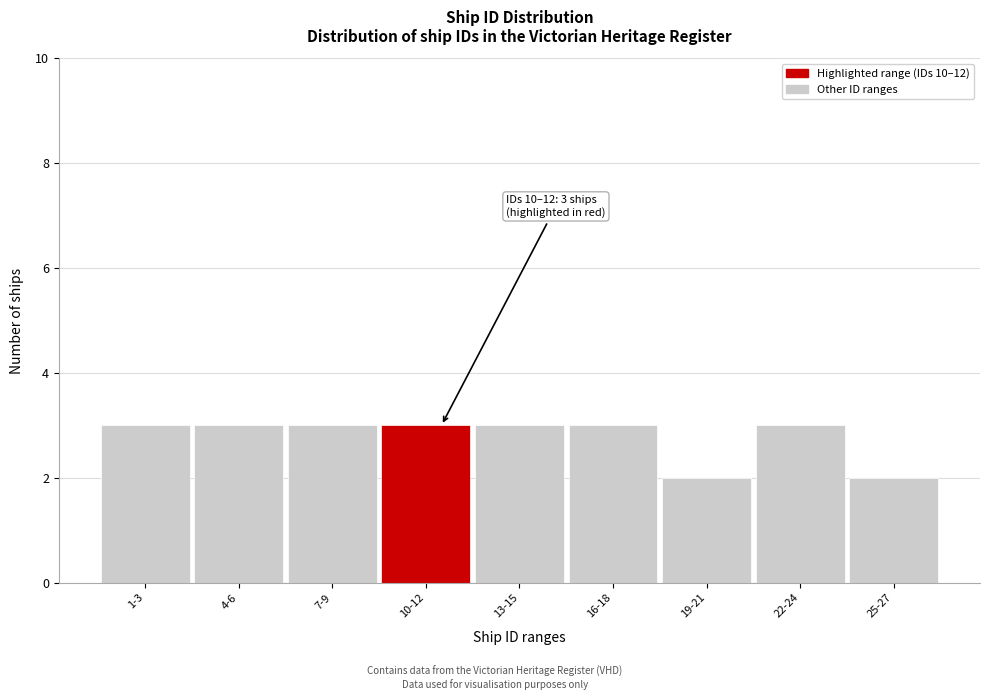

Reading left to right, extract all data points from this chart.

1-3=3	4-6=3	7-9=3	10-12=3	13-15=3	16-18=3	19-21=2	22-24=3	25-27=2